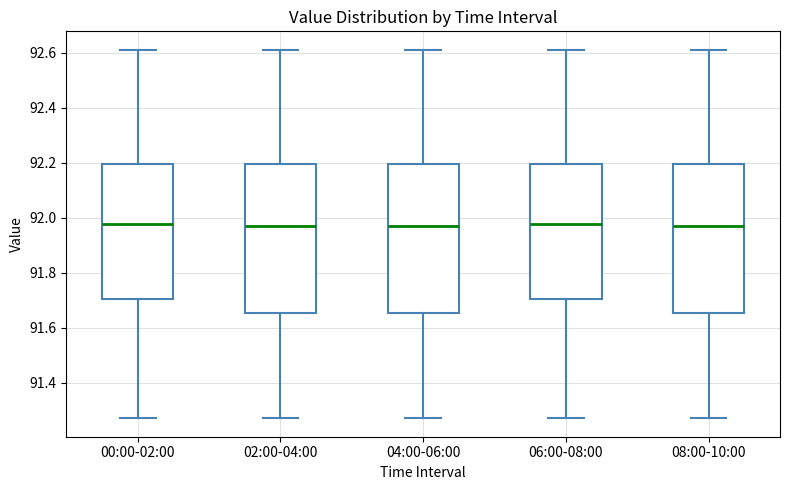

Where does the upper whisker of the box for 00:00-02:00 end on the y-axis? The values are not printed on the chart, so give them approximately, as read against the axis.

92.62